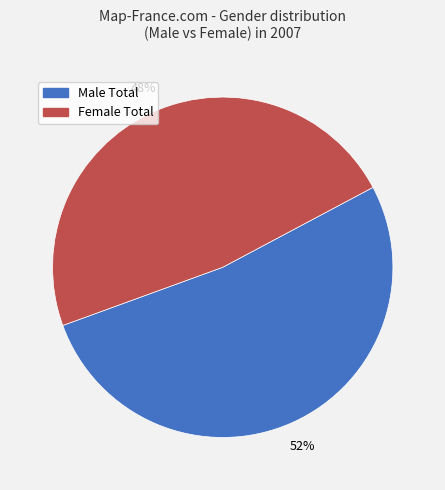

Which category has the biggest portion of the pie?

Male Total